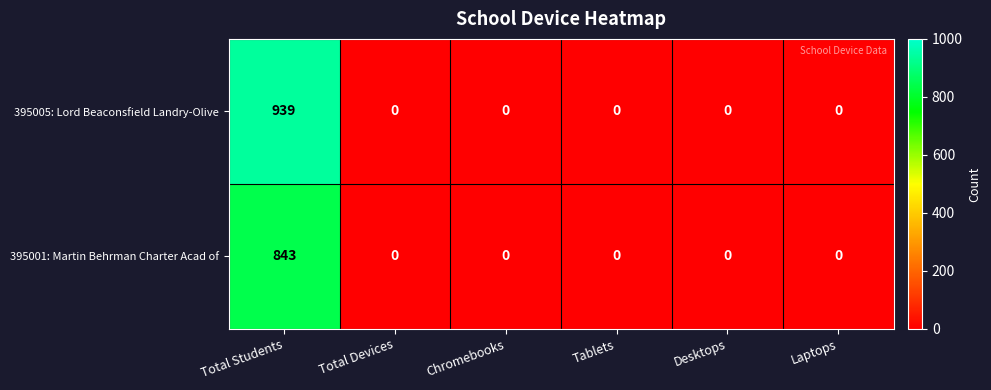

Reading left to right, extract all data points from this chart.

395005: Lord Beaconsfield Landry-Olive: 939	0	0	0	0	0
395001: Martin Behrman Charter Acad of: 843	0	0	0	0	0